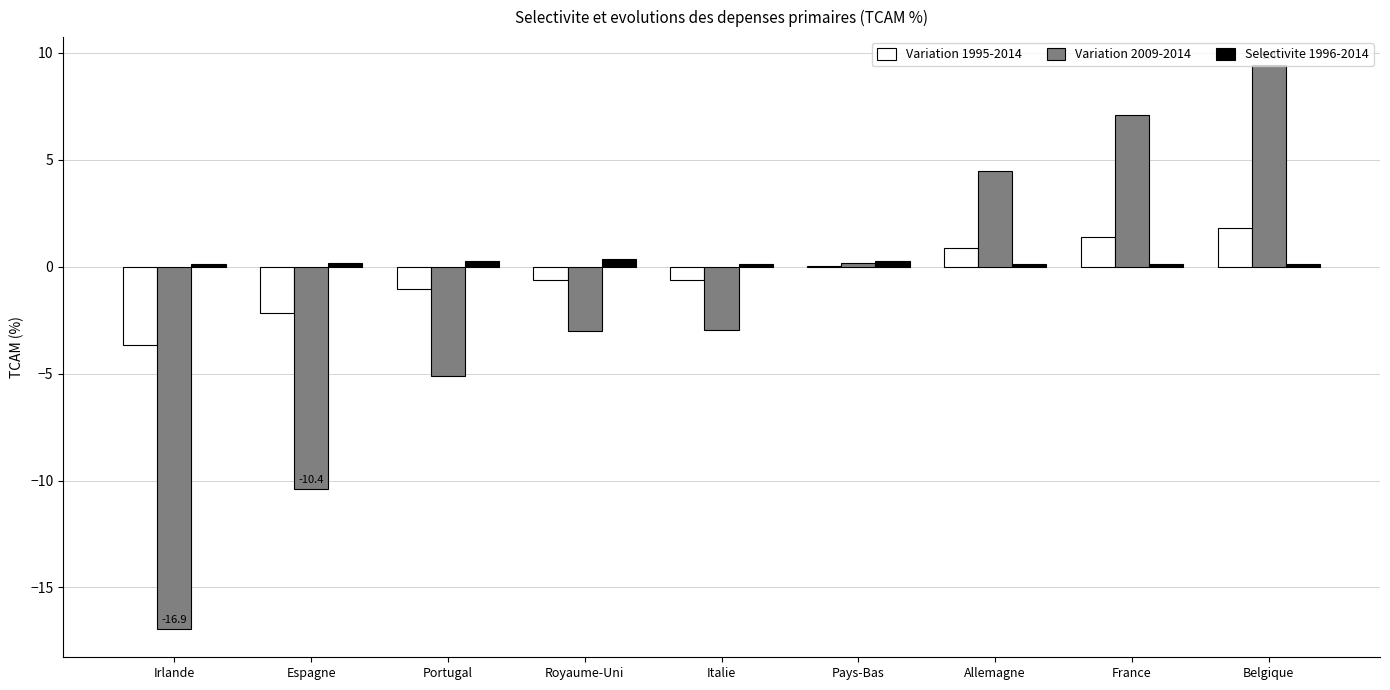

Which category has the highest value across all series?

Belgique